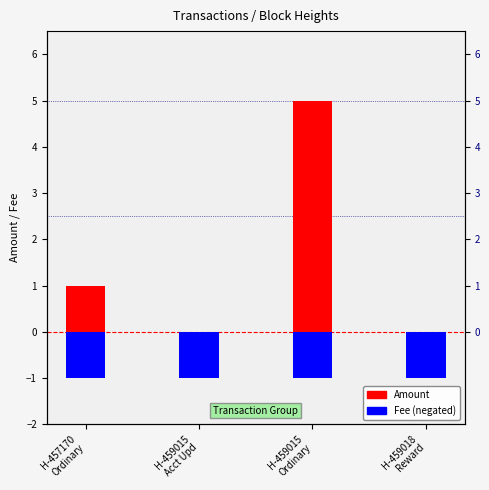

What is the smallest value displayed?

-1